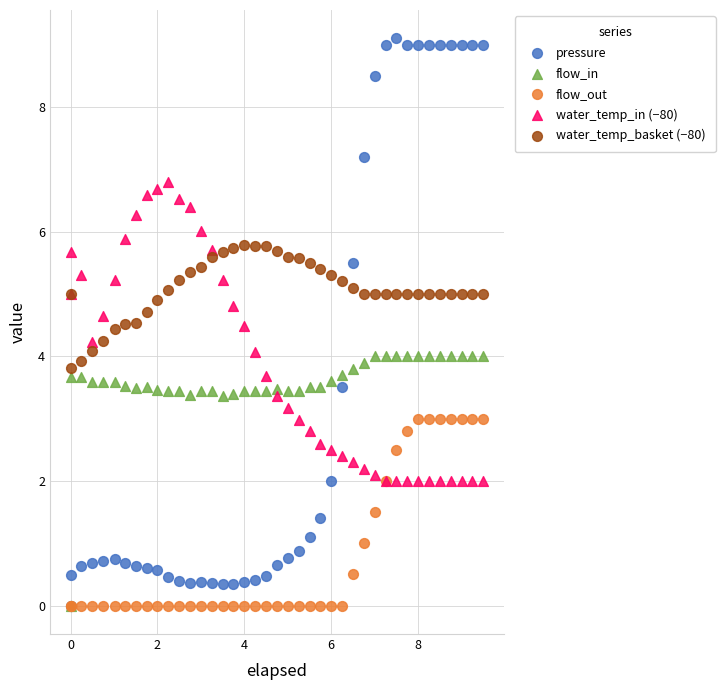

Which series has the widest spread of Y values?

pressure